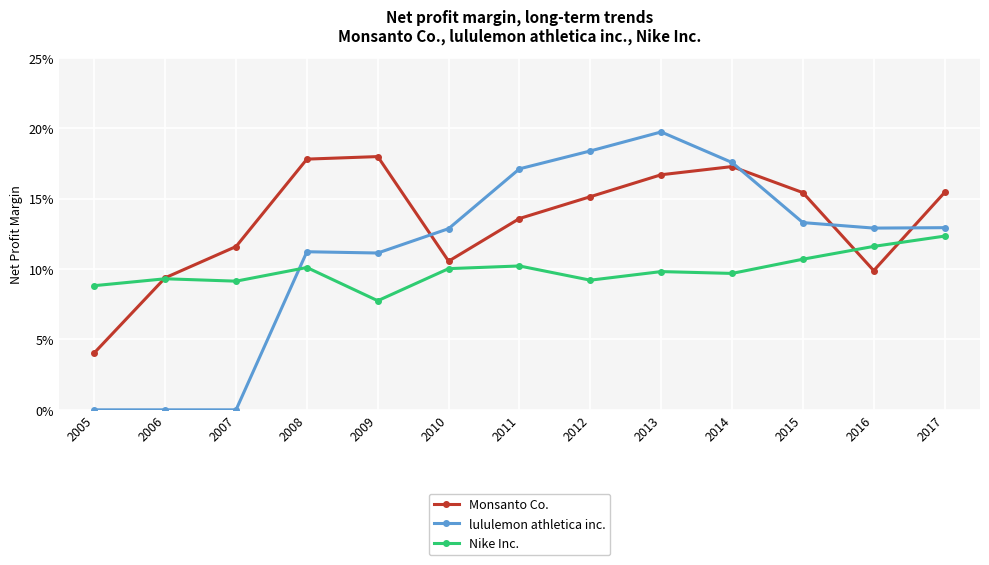

Reading right to left, transcribe all the data shown in this chart.

Monsanto Co.: 0.2	0.1	0.2	0.2	0.2	0.2	0.1	0.1	0.2	0.2	0.1	0.1	0.0
lululemon athletica inc.: 0.1	0.1	0.1	0.2	0.2	0.2	0.2	0.1	0.1	0.1	0.0	0.0	0.0
Nike Inc.: 0.1	0.1	0.1	0.1	0.1	0.1	0.1	0.1	0.1	0.1	0.1	0.1	0.1